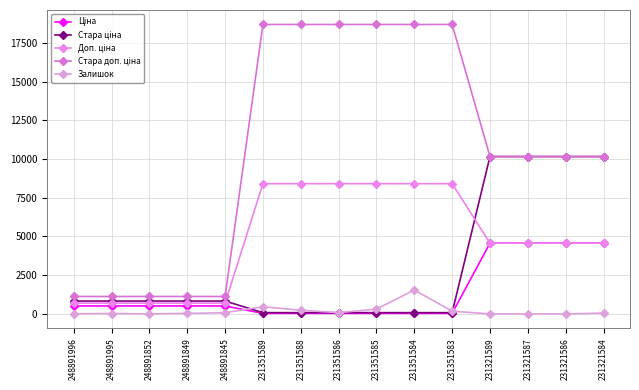

Which category has the lowest value in the Стара ціна series?

231351589